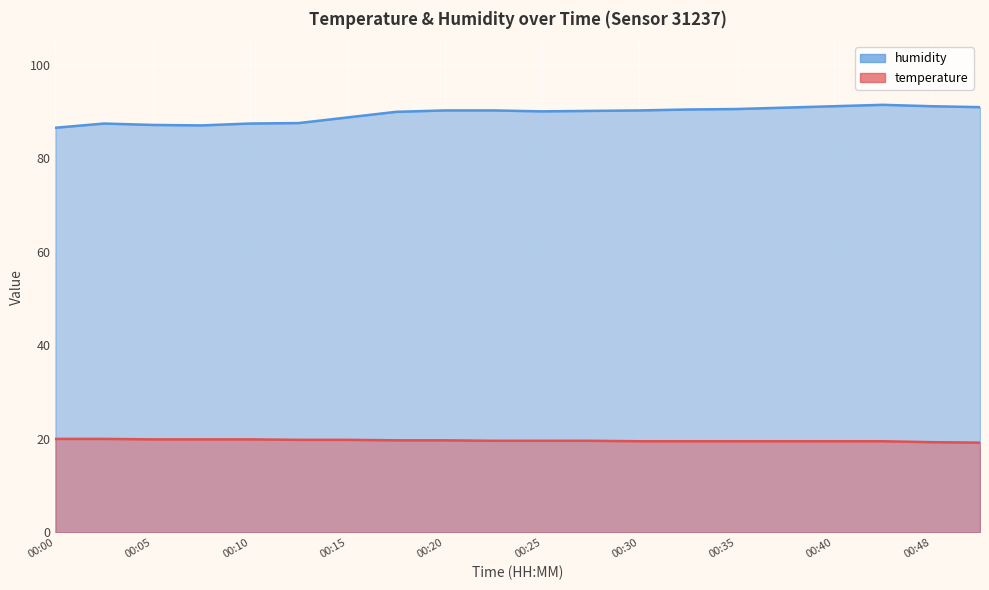

What is the value of the humidity point at the 13th from the left?

90.2